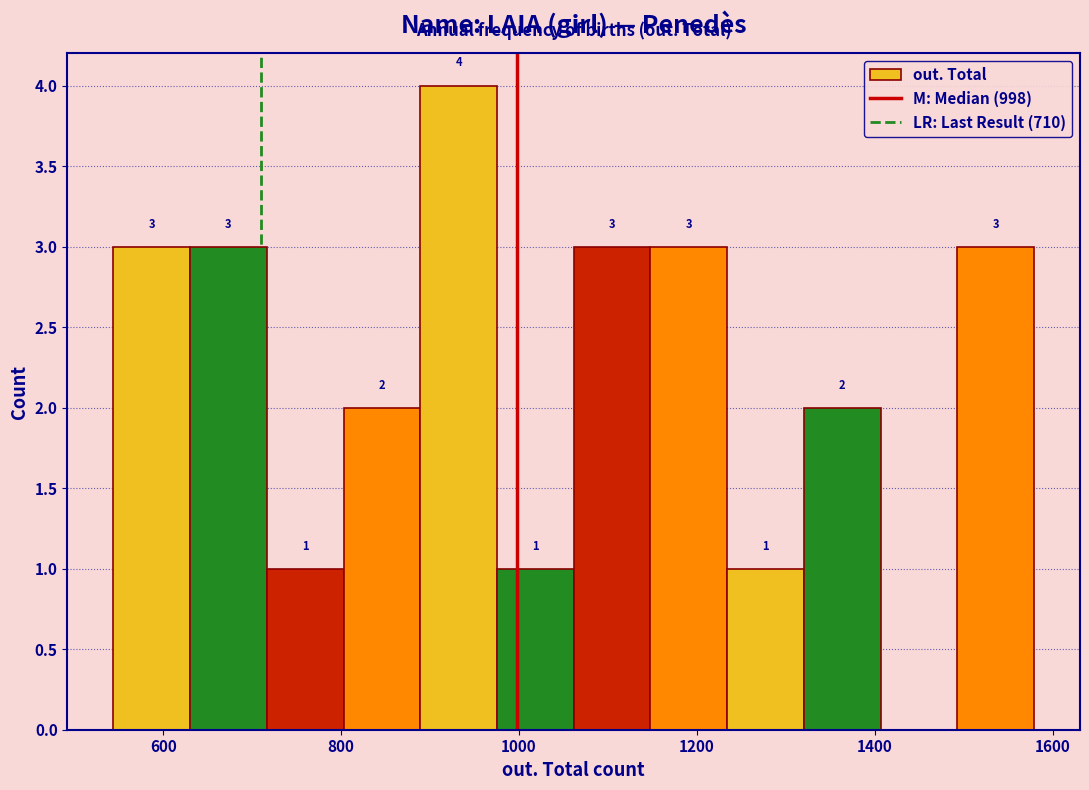

Which range on the x-axis has the tallest bar?

880 to 980